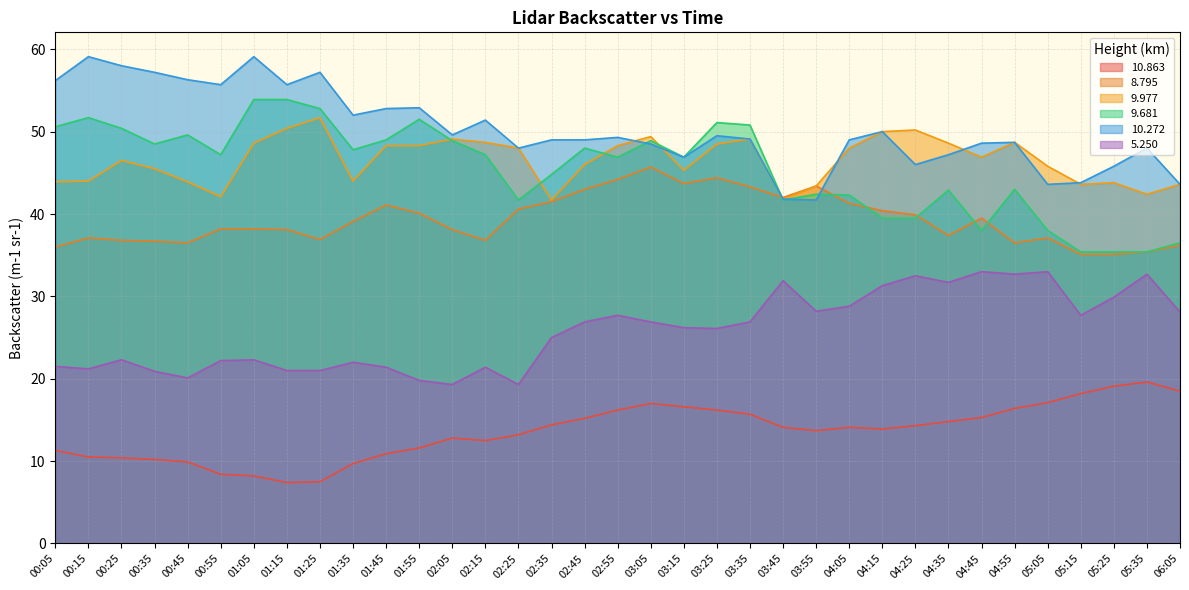

In 9.977, how many points are lower than both neighbors (excluding endpoints)?

8